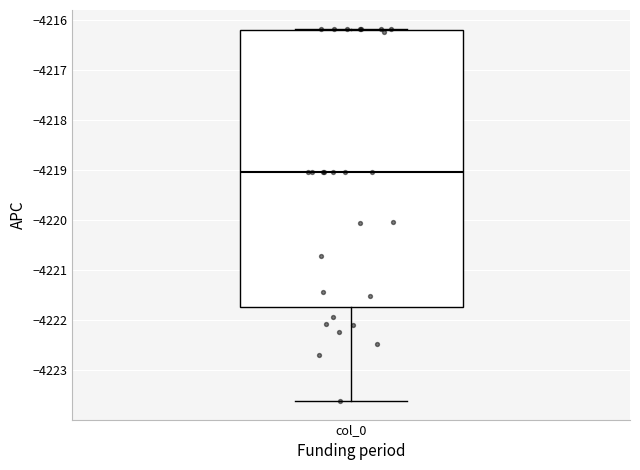

Transcribe this box plot: give where the median line is, the range the box spans, and where the two whiskers end, as read against the y-axis. The values are not printed on the chart, so give them approximately, as read against the axis.

median -4219.0, box -4221.7 to -4216.2, whiskers -4223.6 to -4216.2